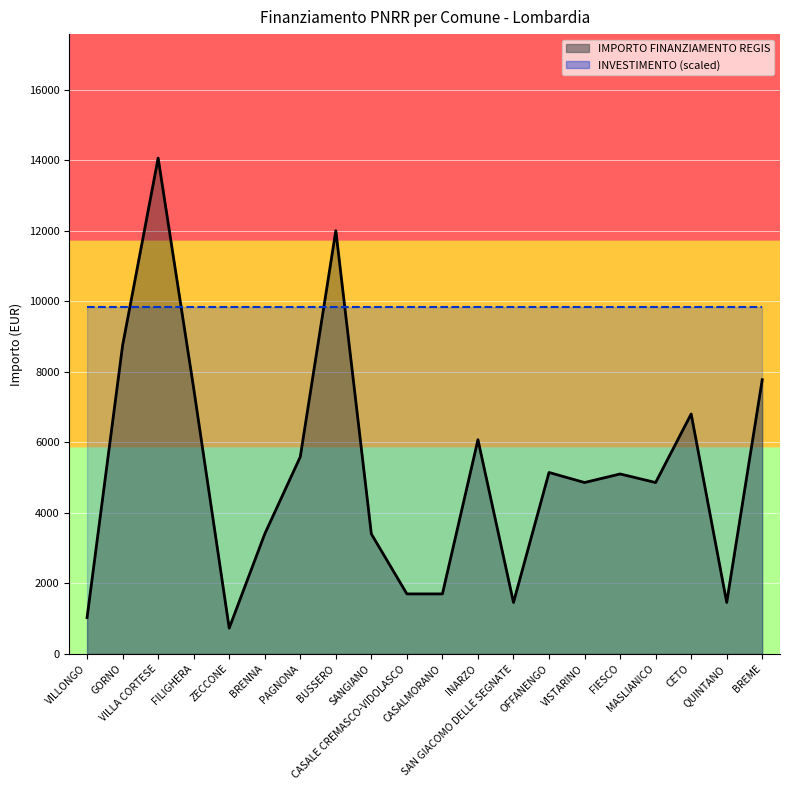

How many lines are shown in the chart?

1